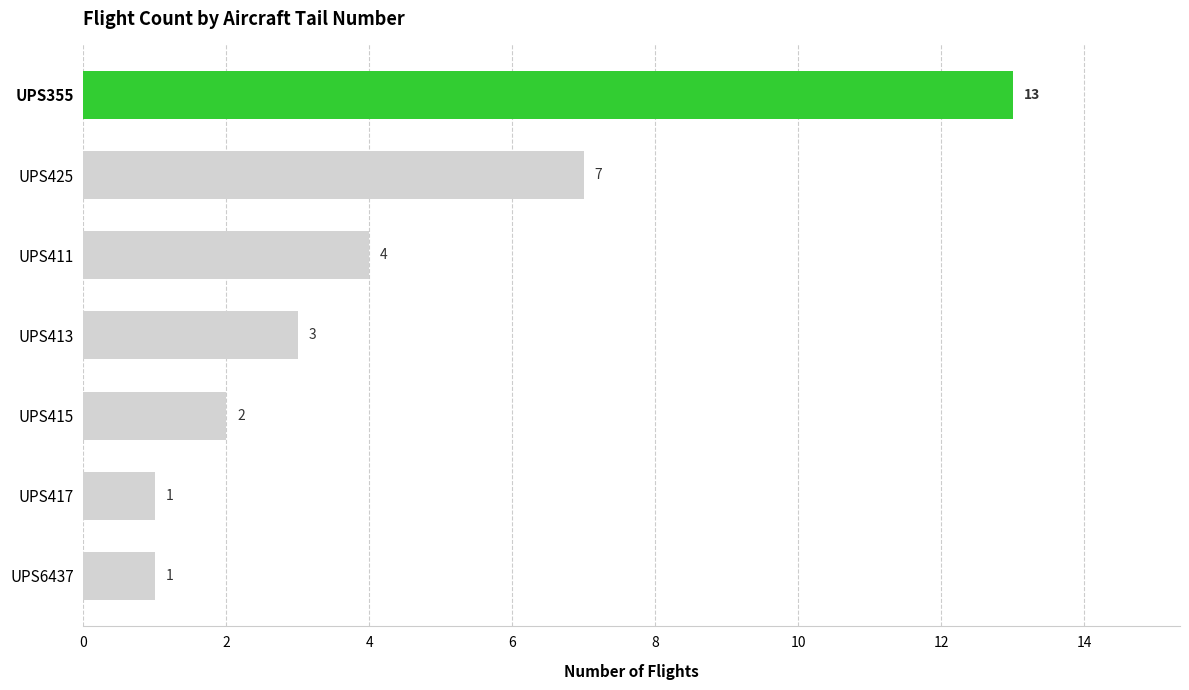

At which label is the value closest to 7?

UPS425